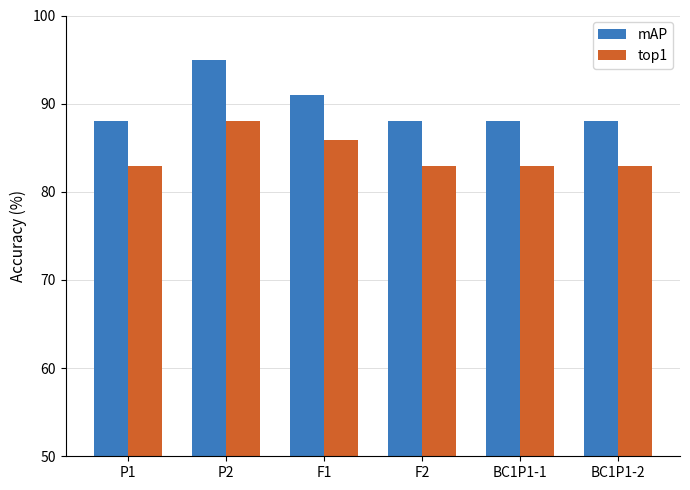

How many bars are there in total?

12